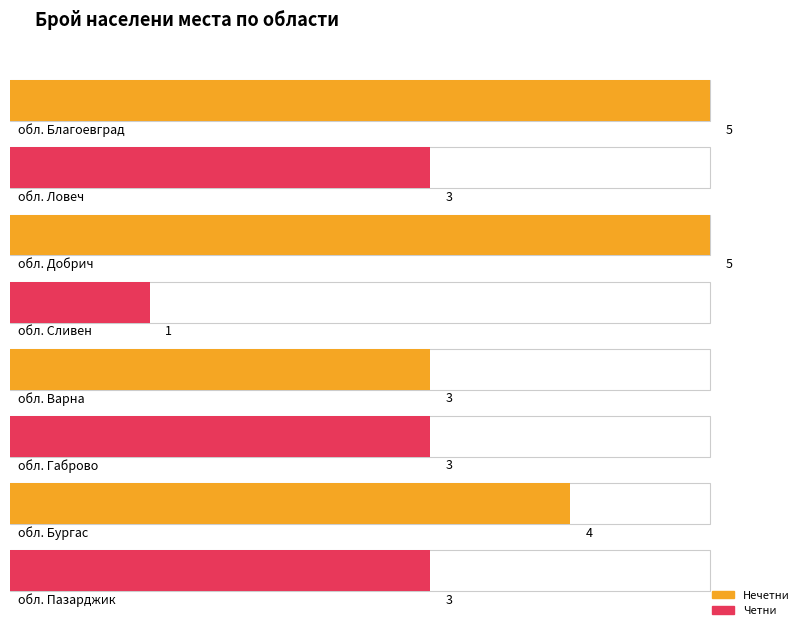

What is the value of the Maximum utilization bar at the 1st from the left?

100.0